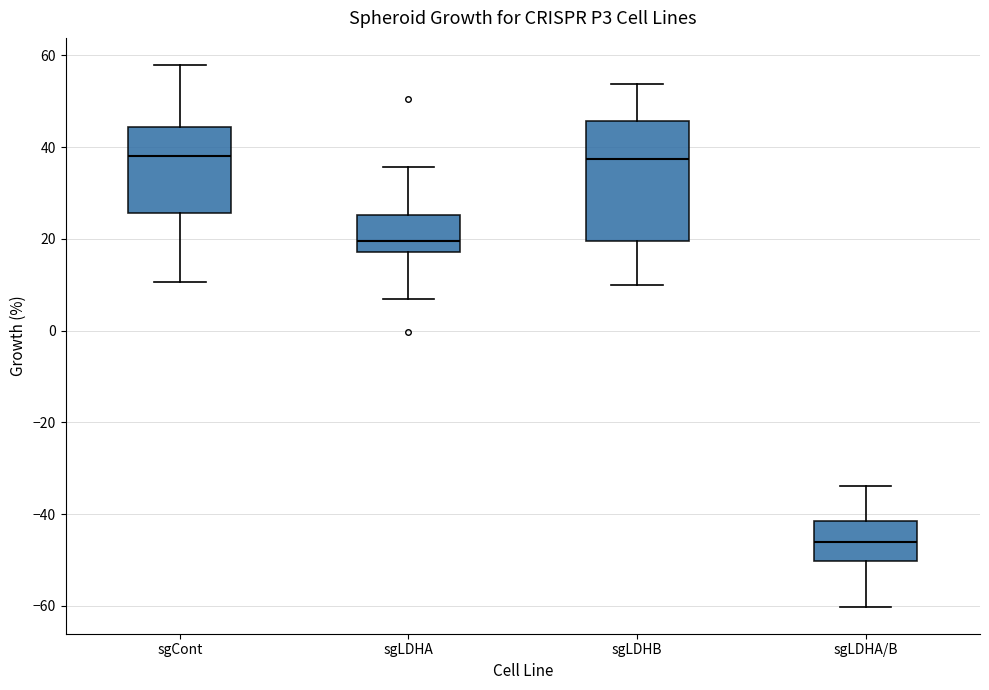

Reading left to right, read every box against the y-axis: the position of its median line, the range the box covers, and the ends of its whiskers. The values are not printed on the chart, so give them approximately, as read against the axis.

sgCont: median 38, box 26 to 44, whiskers 10 to 58
sgLDHA: median 20, box 18 to 26, whiskers 6 to 36
sgLDHB: median 38, box 20 to 46, whiskers 10 to 54
sgLDHA/B: median -46, box -50 to -42, whiskers -60 to -34